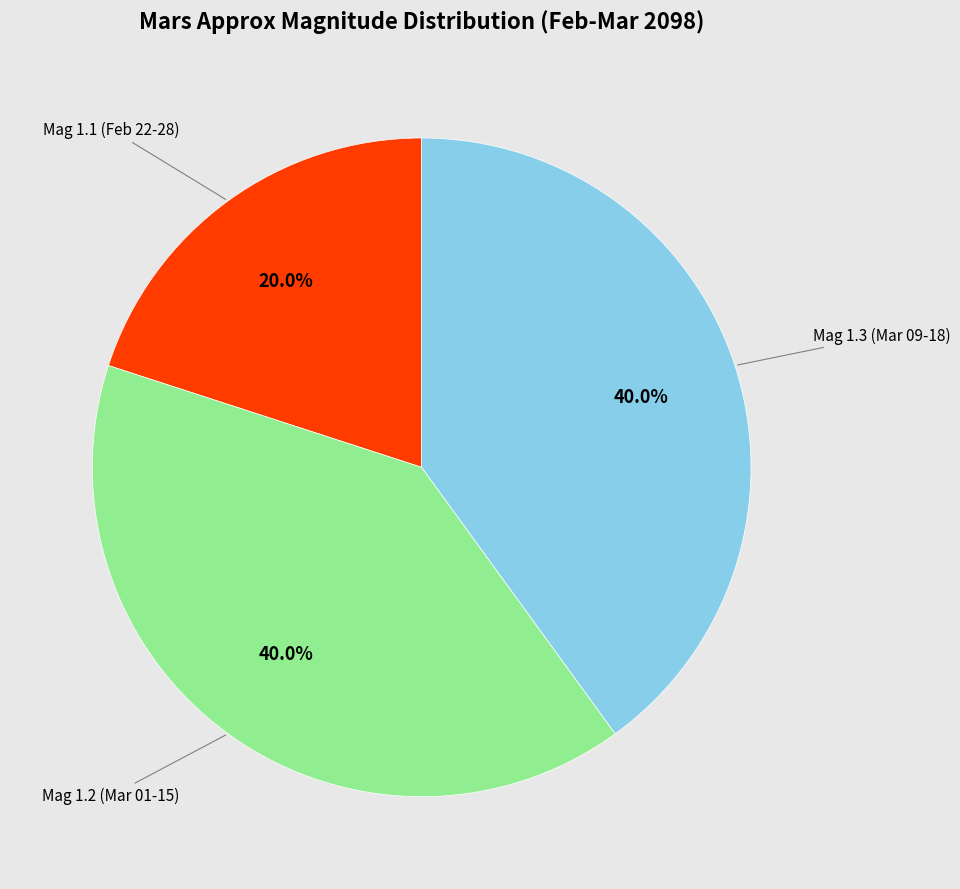

Is there a majority slice in this chart?

No